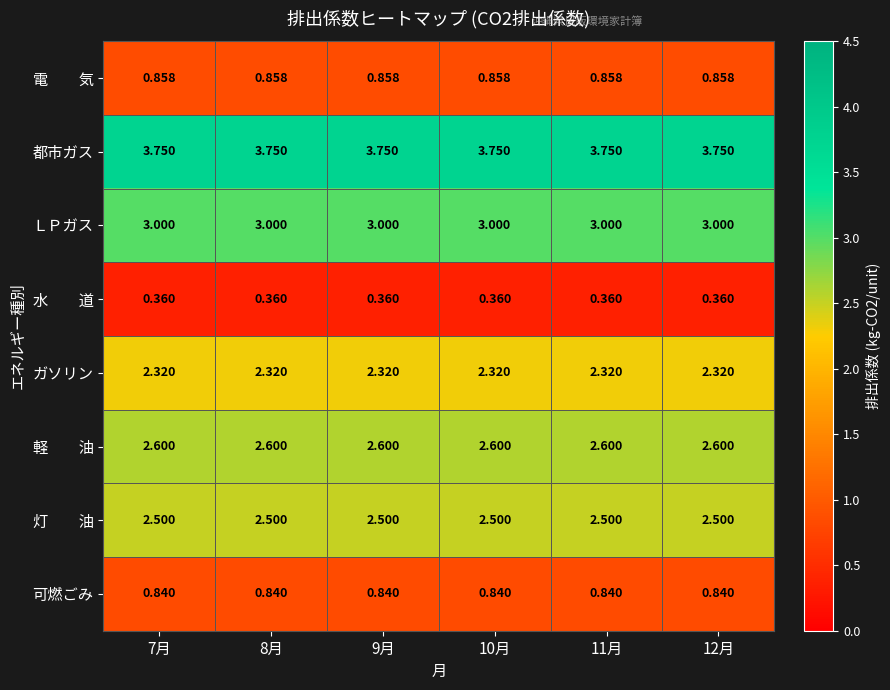

Which series has the largest total across all categories?

都市ガス